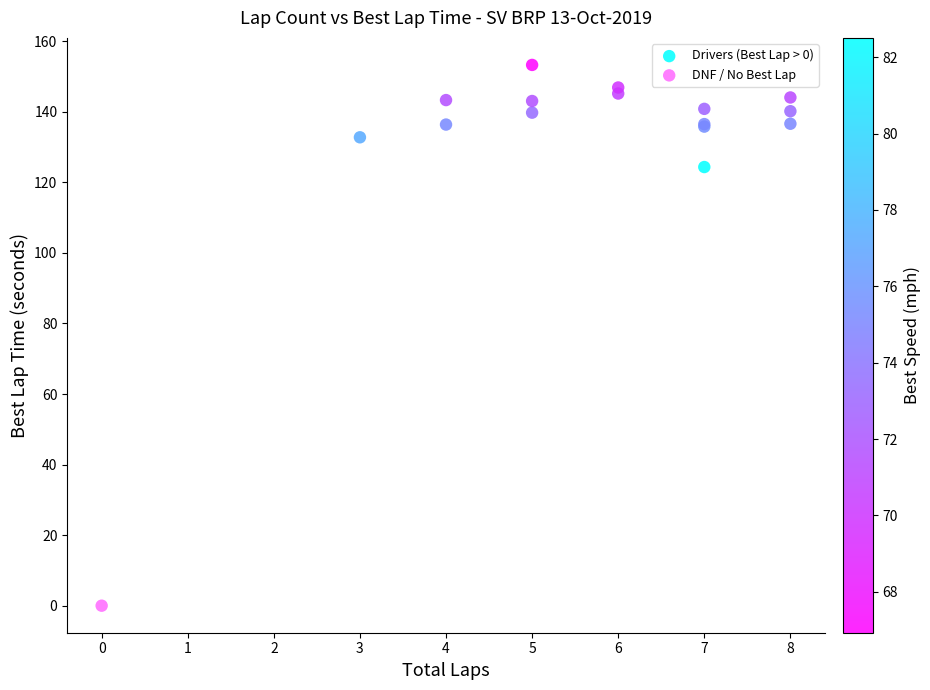

What are all the series names shown in the legend?

Drivers (Best Lap > 0), DNF / No Best Lap